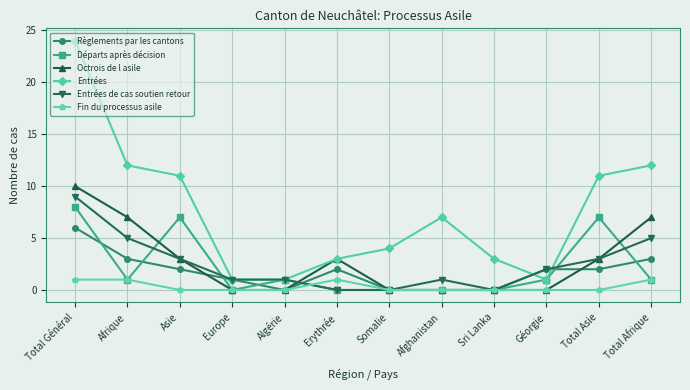

What is the label of the 2nd point from the right?

Total Asie